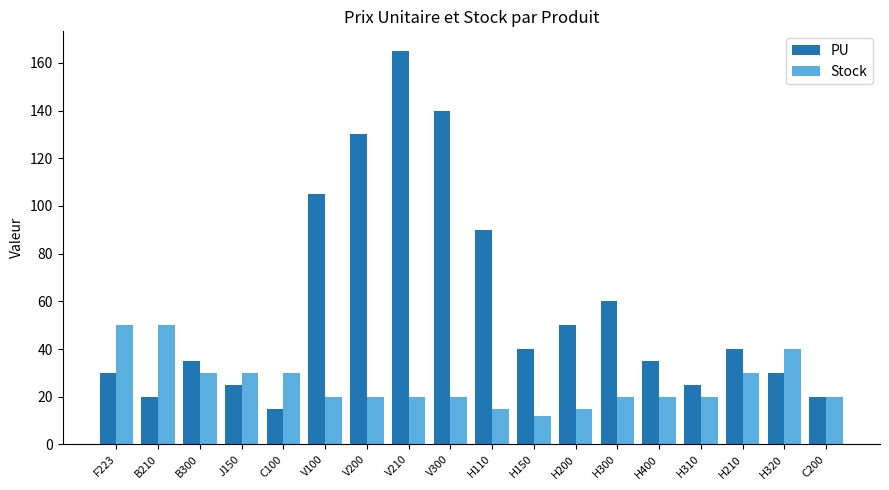

Count the number of categories in the chart.

18